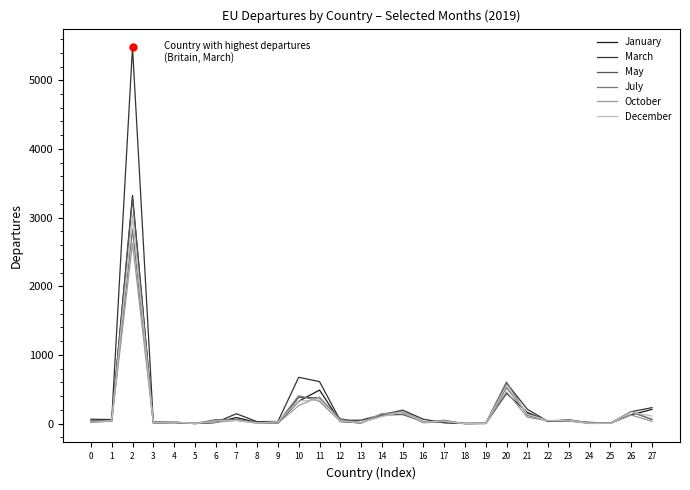

Between 9 and 10, which series saw the biggest shift?

March